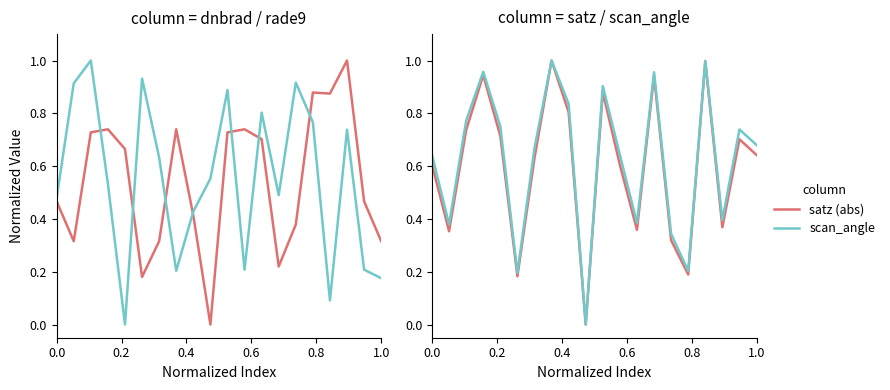

How many interior local peaks does the rade9_mult_norm series have?

6